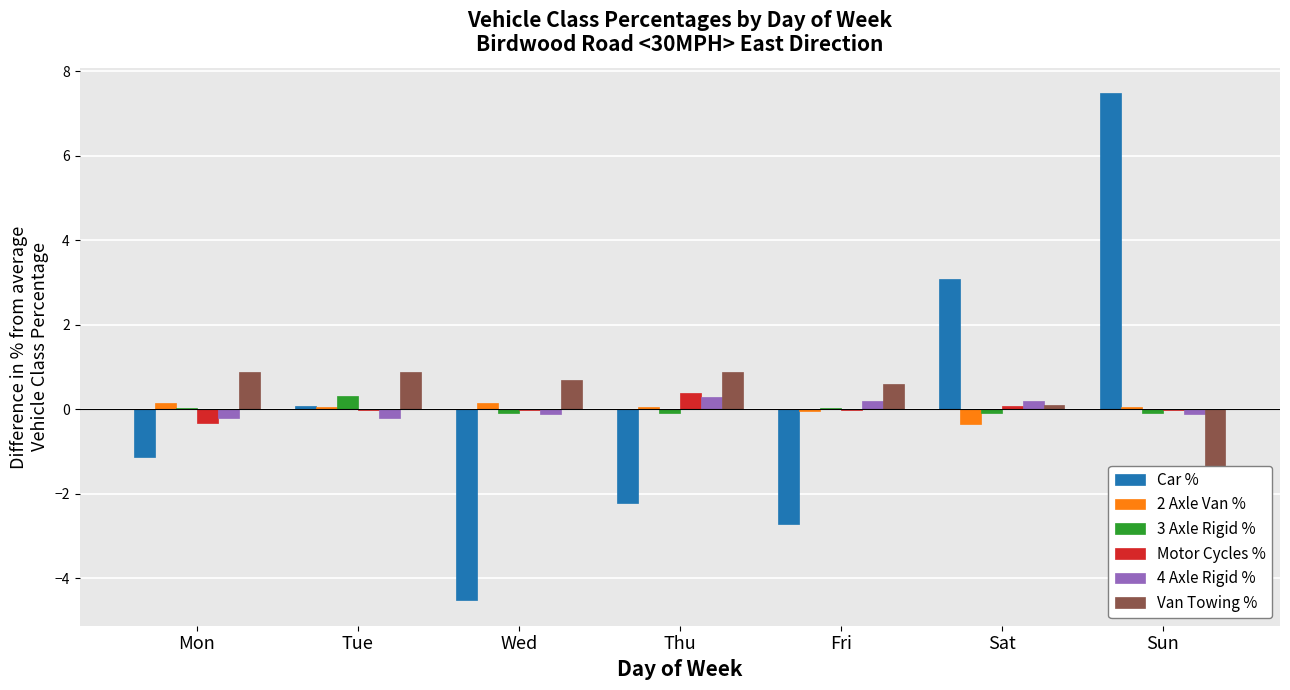

How many bars are there in each group?

6